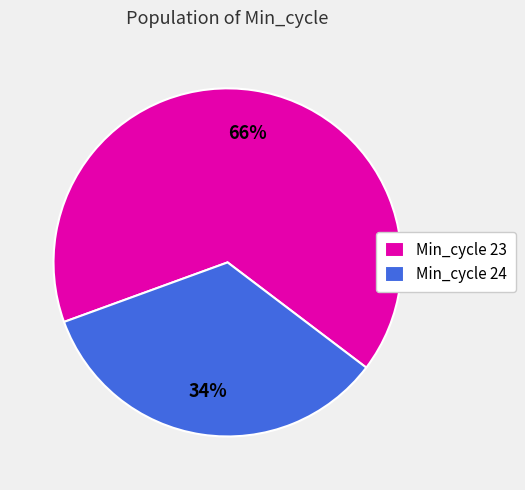

Count the number of slices in the pie.

2